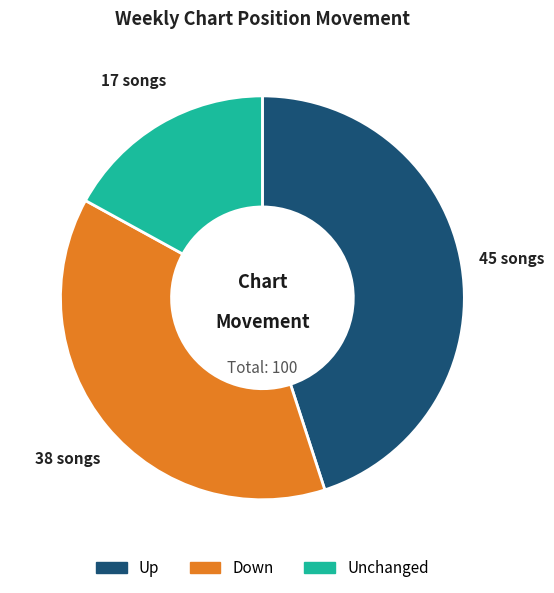

Does any single category account for the majority?

No